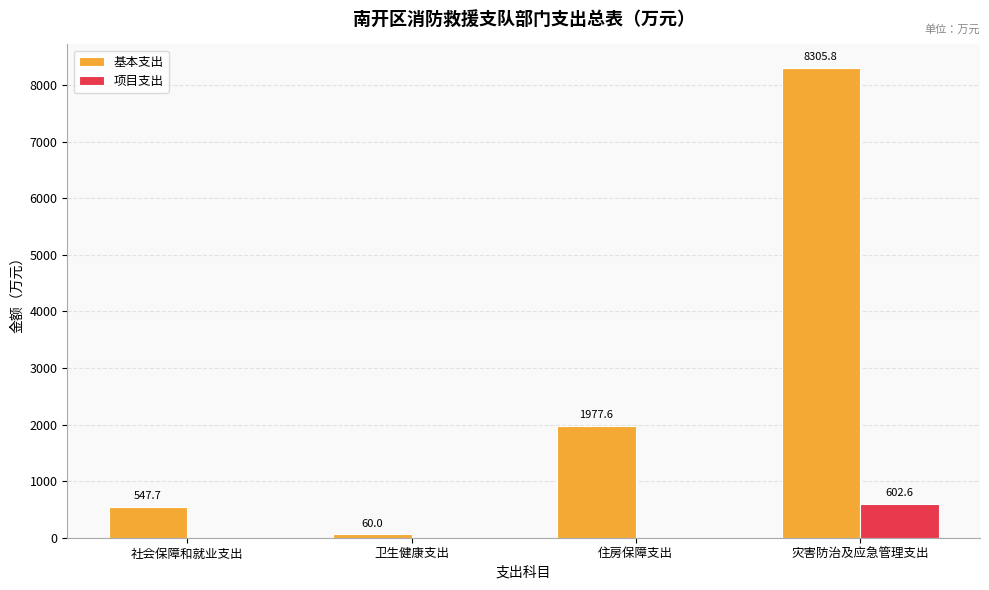

The 基本支出 series shows 547.7 at 社会保障和就业支出. True or false?

True